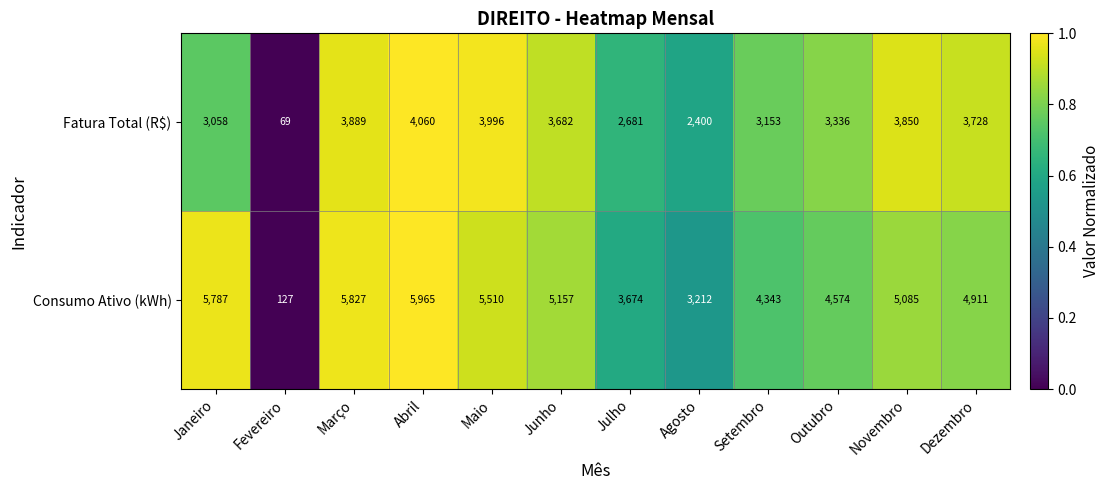

The Fatura Total (R$) series shows 3332 at Agosto. True or false?

False